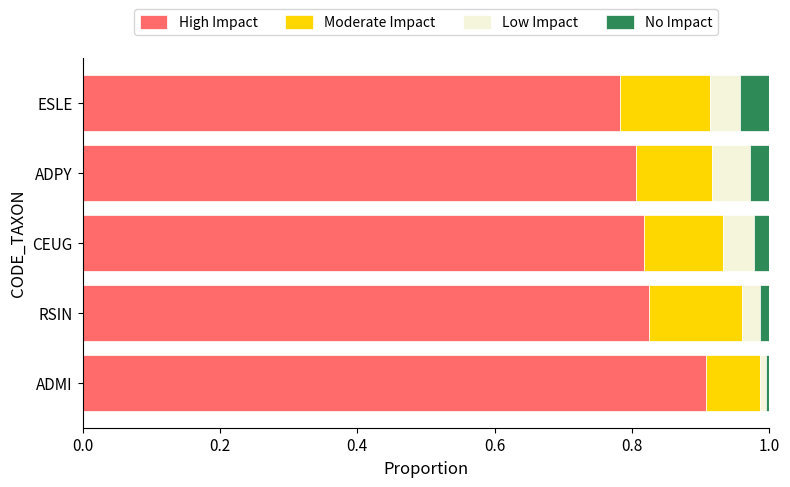

The High Impact series shows 0.8 at ADPY. True or false?

True